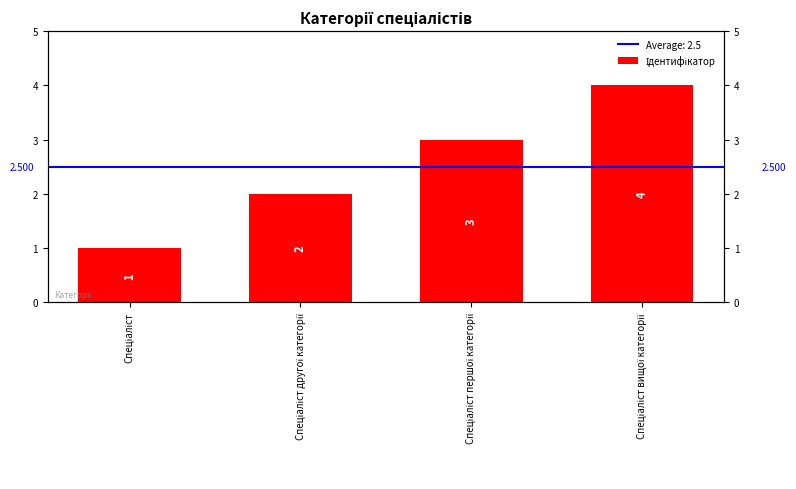

Reading right to left, extract all data points from this chart.

Спеціаліст вищої категорії=4	Спеціаліст першої категорії=3	Спеціаліст другої категорії=2	Спеціаліст=1